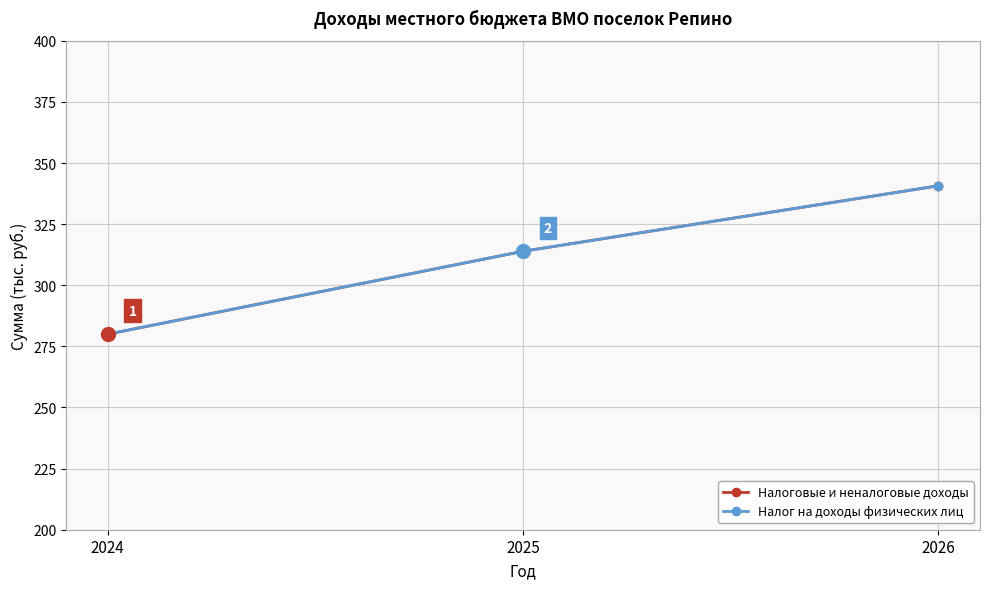

Does the chart have visible grid lines?

Yes